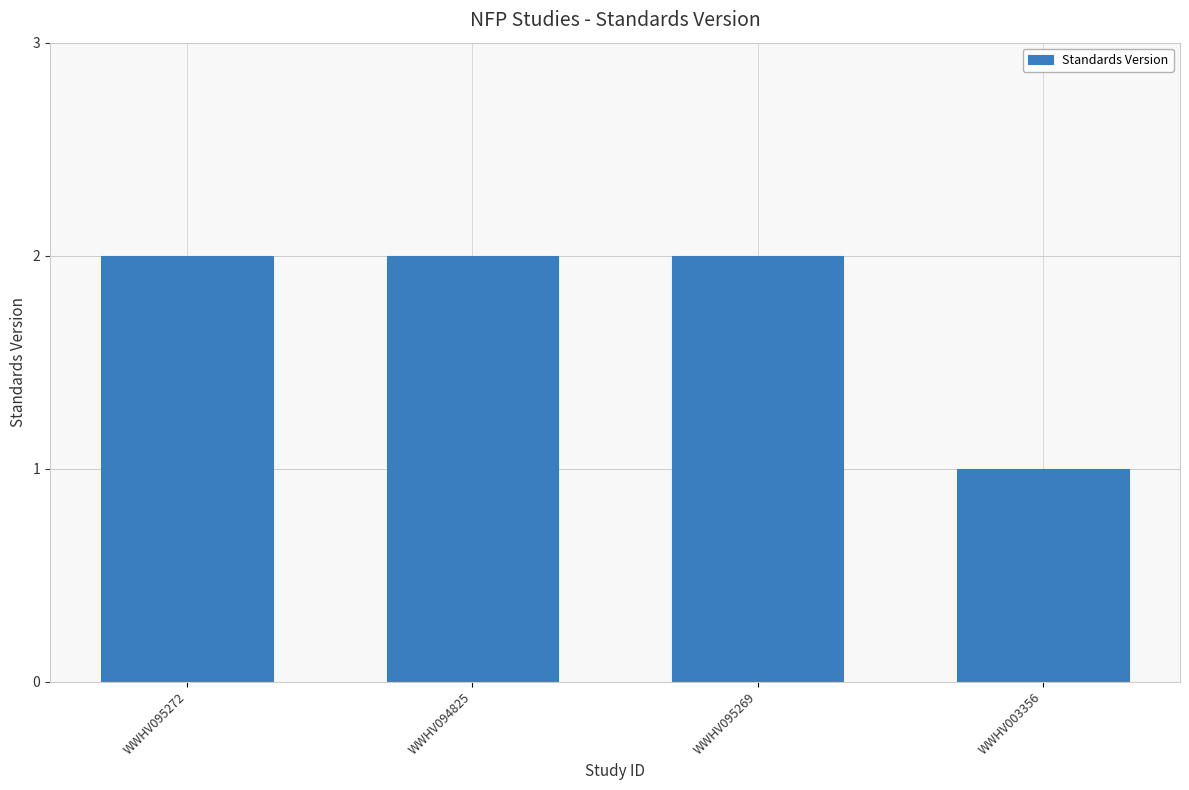

Between WWHV003356 and WWHV095269, which is larger?

WWHV095269